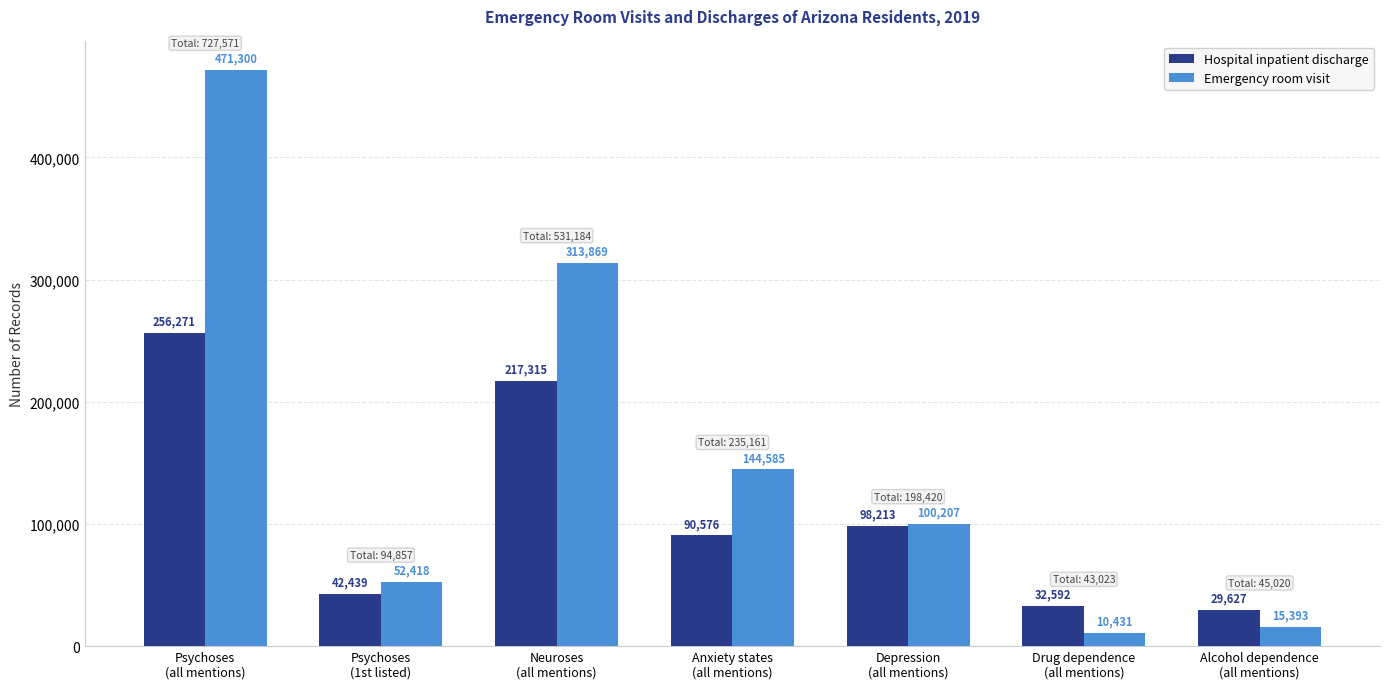

What are all the series names shown in the legend?

Hospital inpatient discharge, Emergency room visit